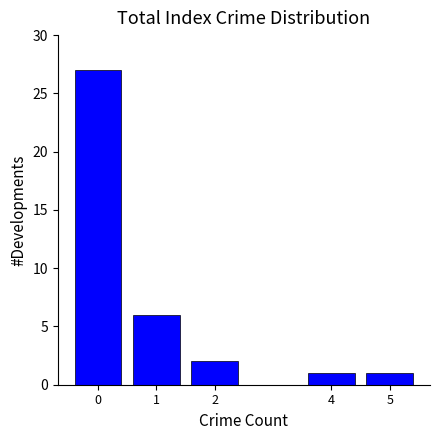

Reading right to left, extract all data points from this chart.

5=1	4=1	2=2	1=6	0=27